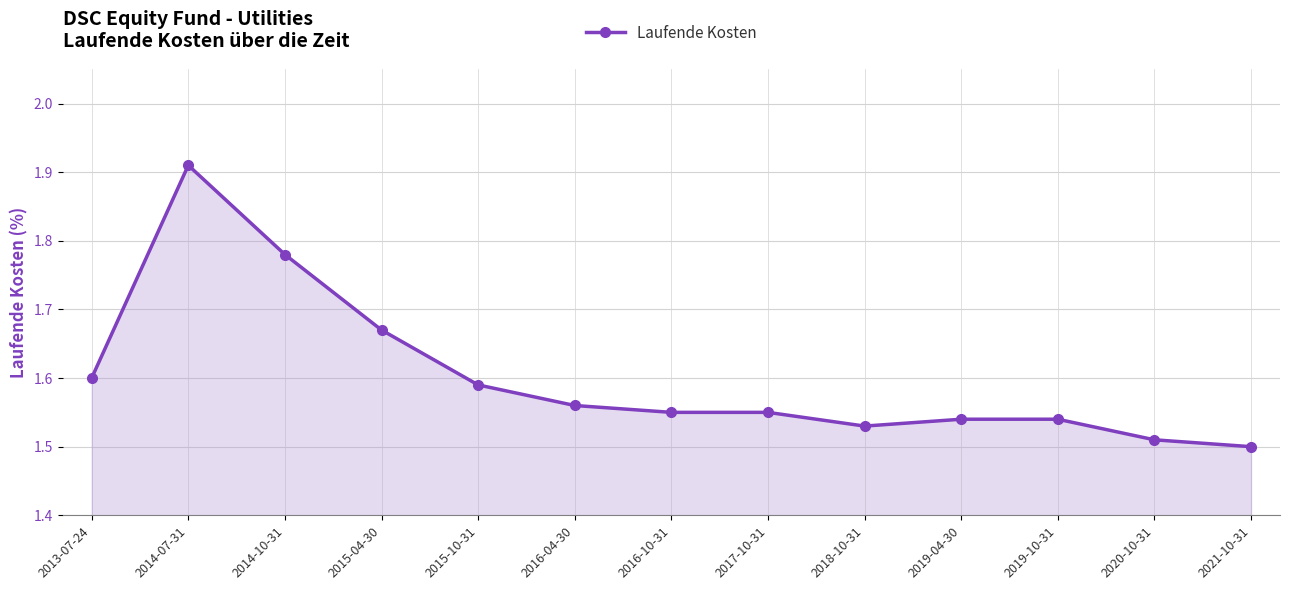

What is the ratio of the value at 2014-10-31 to the value at 2013-07-24?

1.1